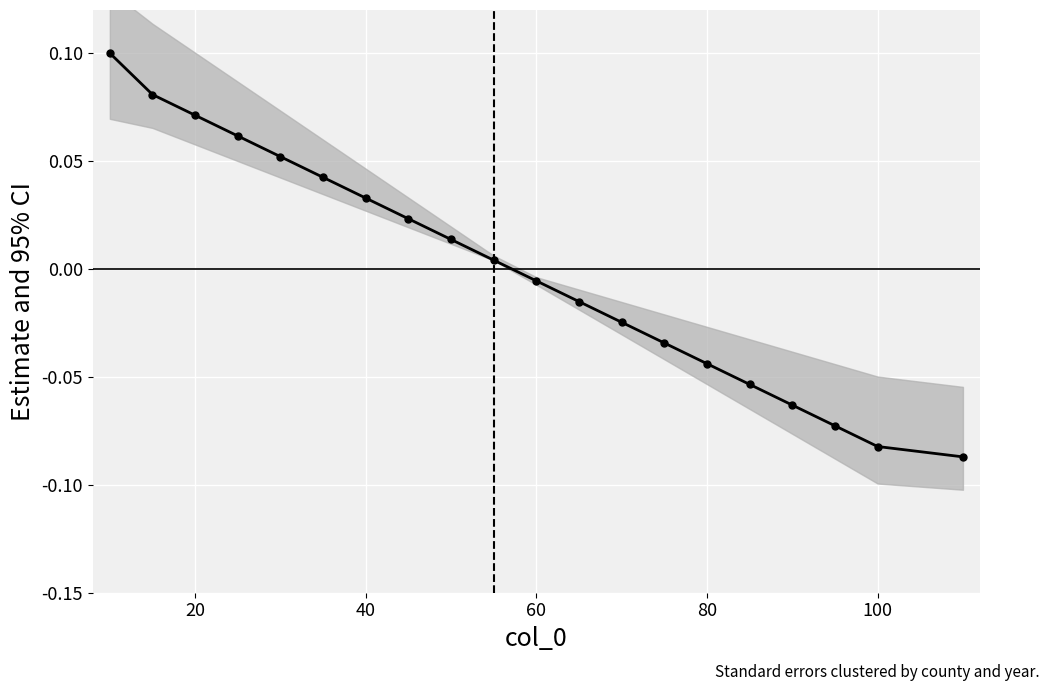

Is it true that the value at 8 is -0.0?

True